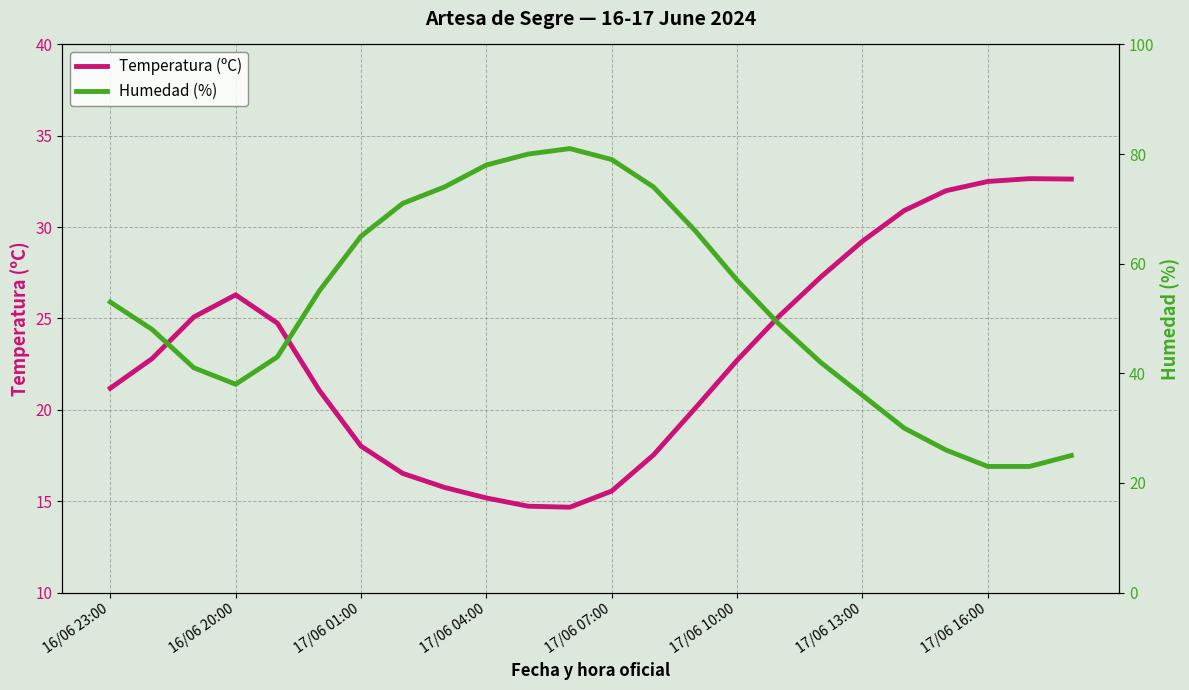

Is it true that Temperatura (ºC) equals 16.3 at 16/06 20:00?

False